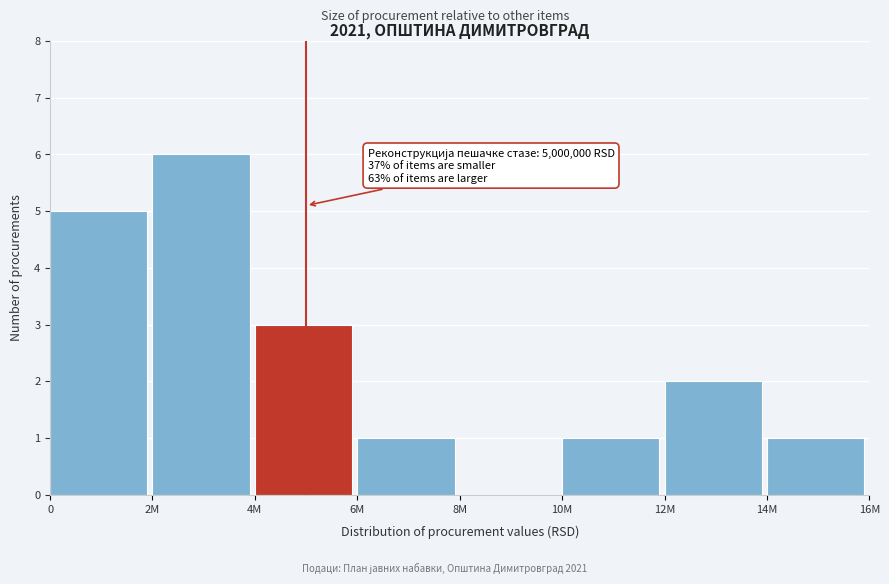

Reading left to right, list all the values displayed in this chart.

0=5	2M=6	4M=3	6M=1	8M=0	10M=1	12M=2	14M=1